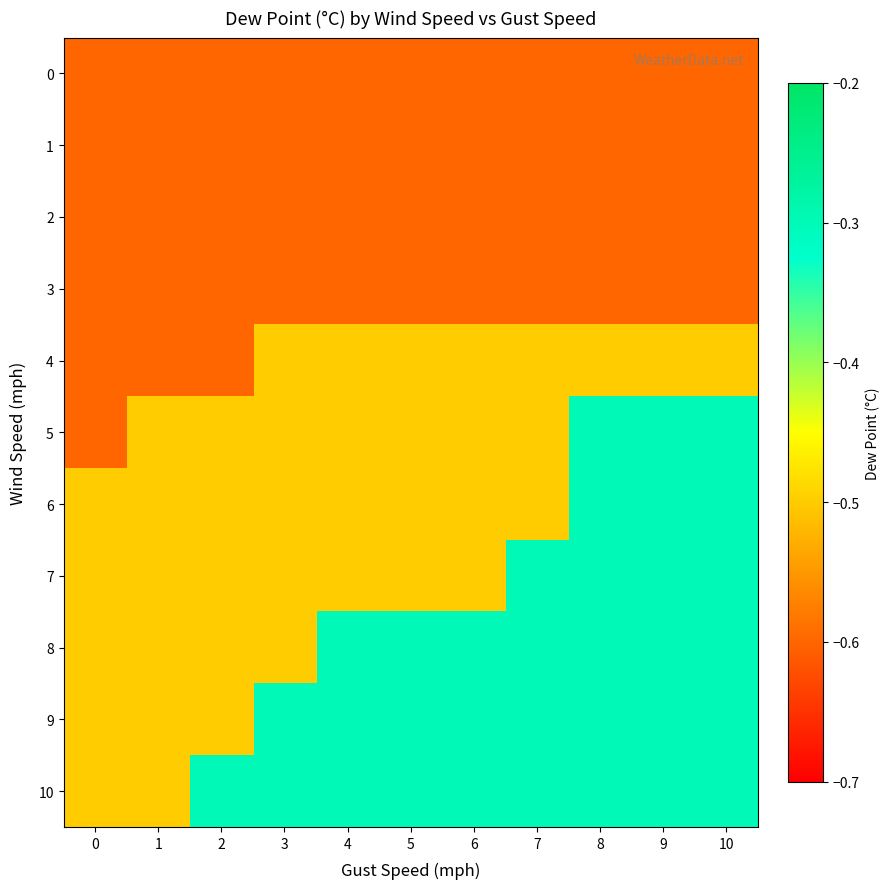

Which has a higher value, 10 or 9?

10